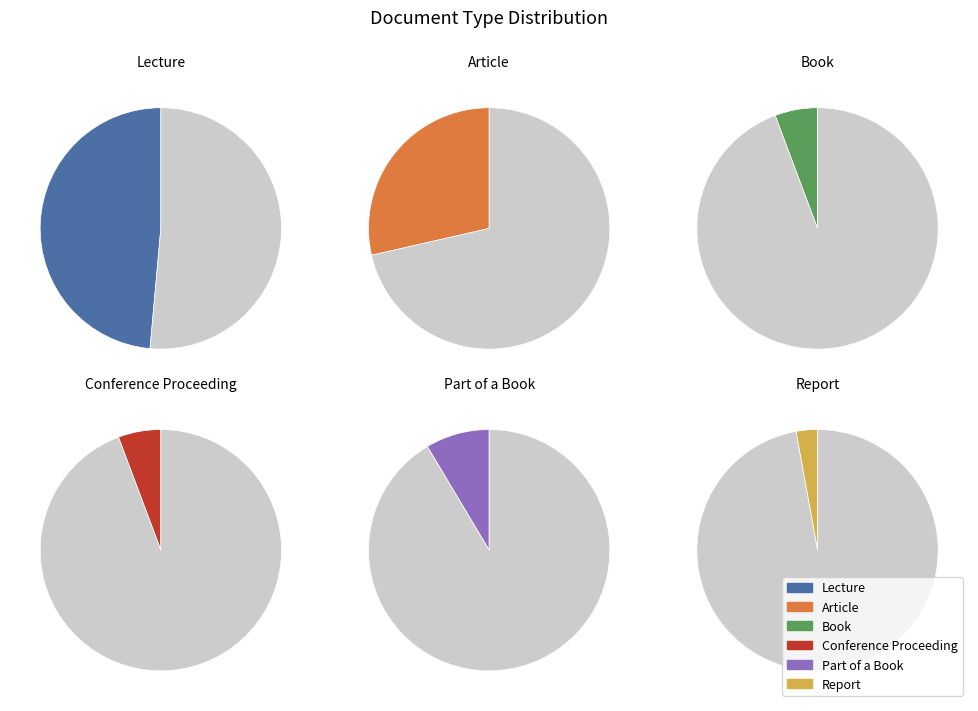

Combined, do Lecture and Report account for over 50%?

Yes